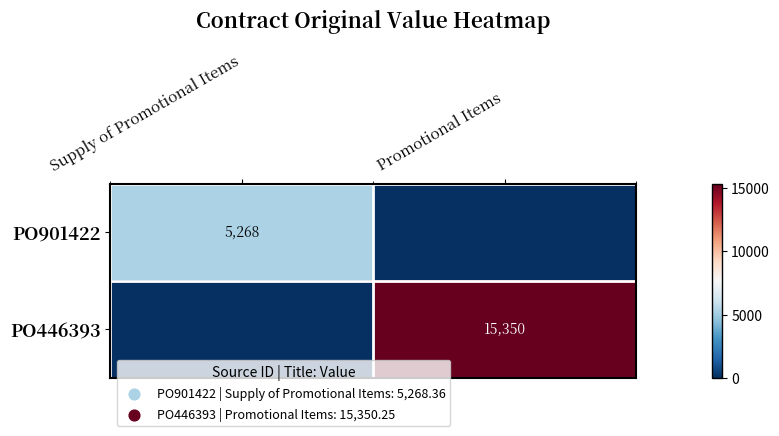

The value of PO901422 at Supply of Promotional Items is 7284. True or false?

False